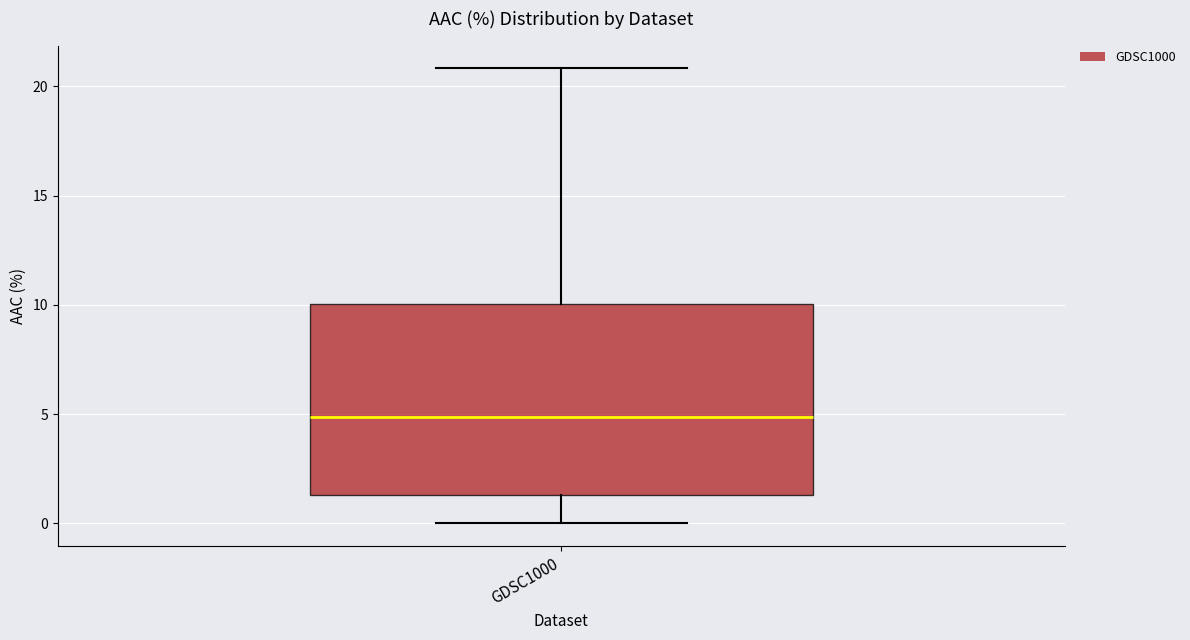

Transcribe this box plot: give where the median line is, the range the box spans, and where the two whiskers end, as read against the y-axis. The values are not printed on the chart, so give them approximately, as read against the axis.

median 5.0, box 1.5 to 10.0, whiskers 0.0 to 21.0